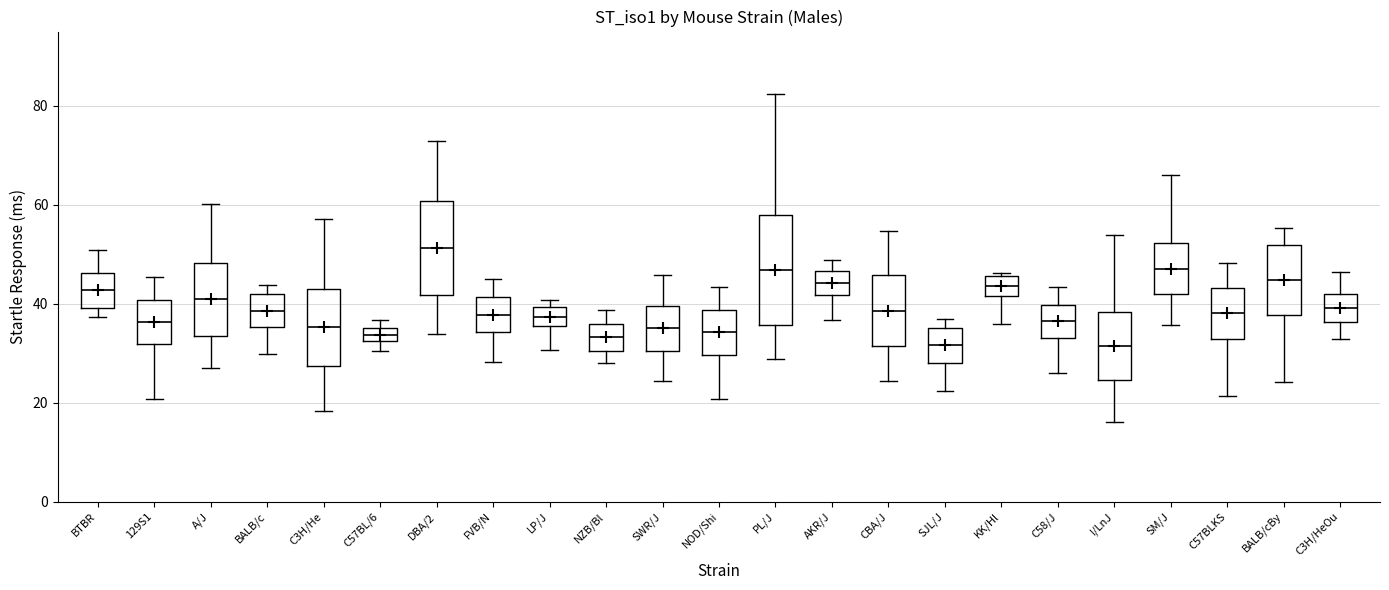

Where does the median line of the box for PL/J sit on the y-axis? The values are not printed on the chart, so give them approximately, as read against the axis.

46